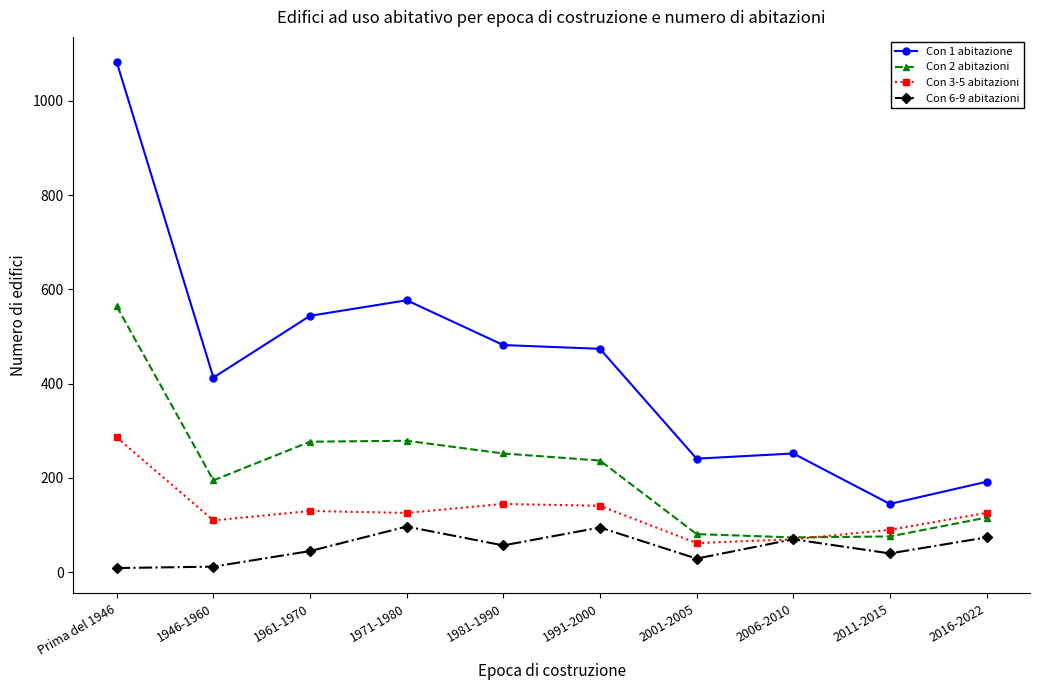

At which category is the sum across all series the highest?

Prima del 1946